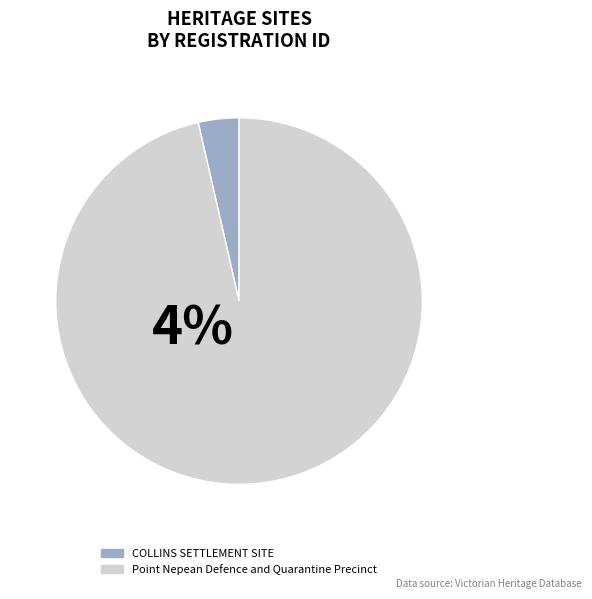

Rank the categories by value from lowest to highest.

COLLINS SETTLEMENT SITE, Point Nepean Defence and Quarantine Precinct